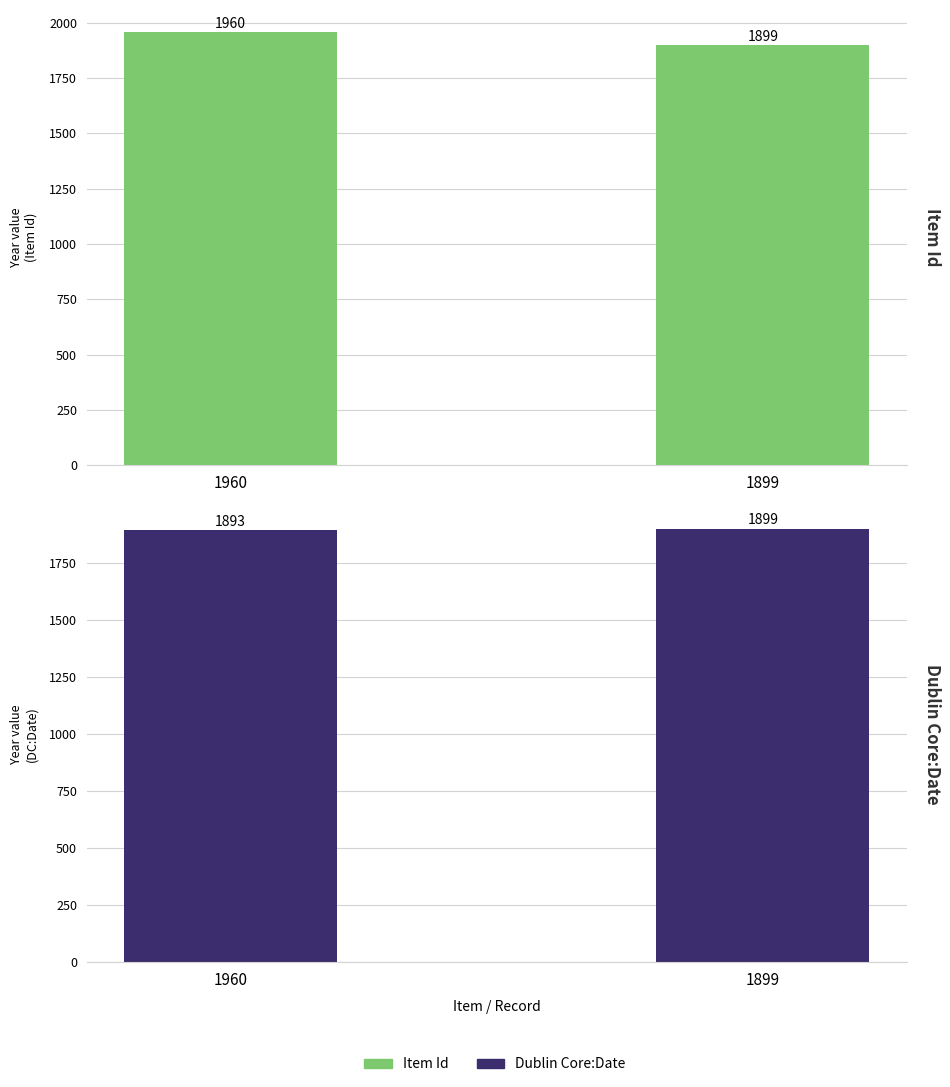

Rank the categories by Item Id value from highest to lowest.

1960, 1899